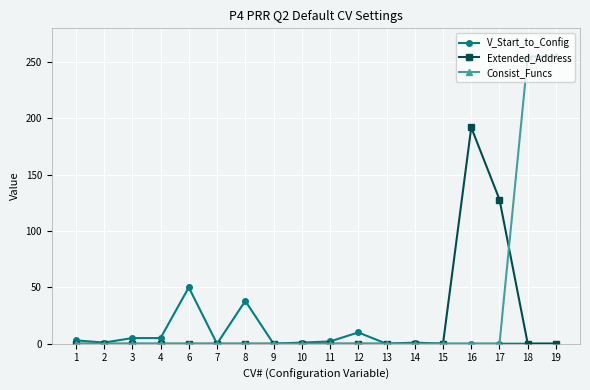

What is the highest value of the Extended_Address series?

192